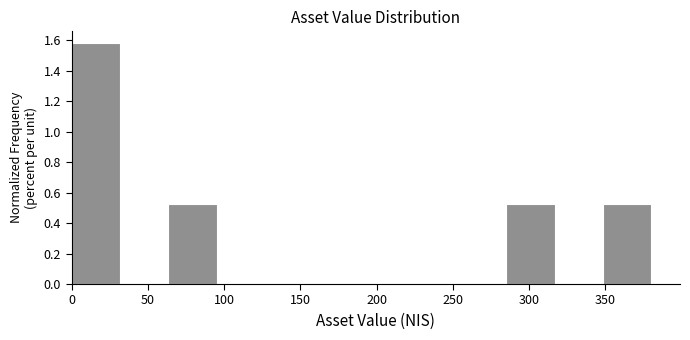

What is the height of the bar covering 65 to 95 on the x-axis? Neither the bar edges nor the heights are printed on the chart, so give them approximately, as read against the axes.

0.52